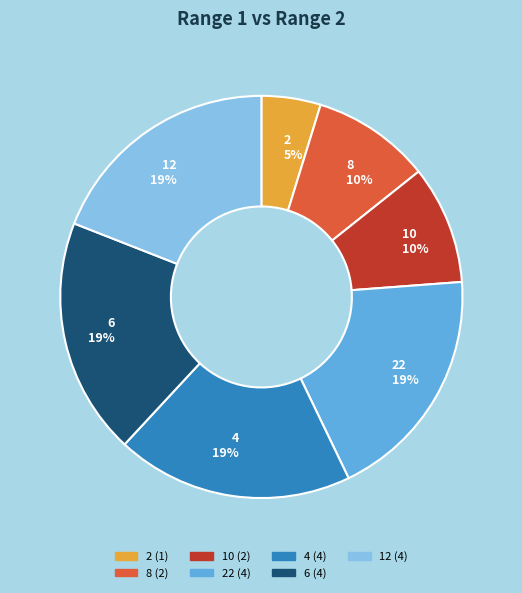

What percentage is the 2 5% slice, to the nearest percent?

5%